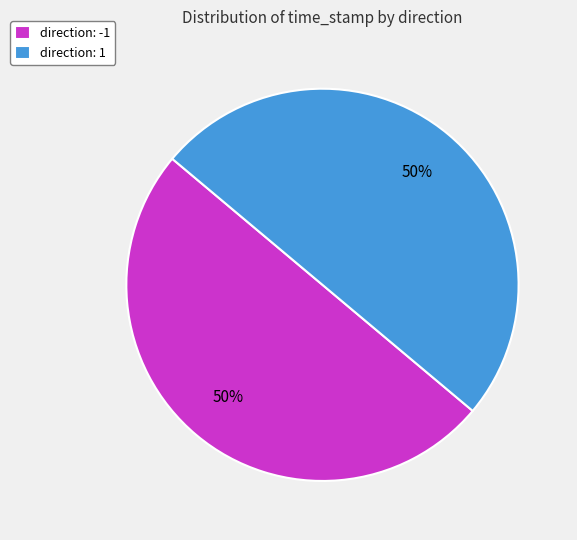

Is the sum of direction: 1 and direction: -1 greater than half?

Yes